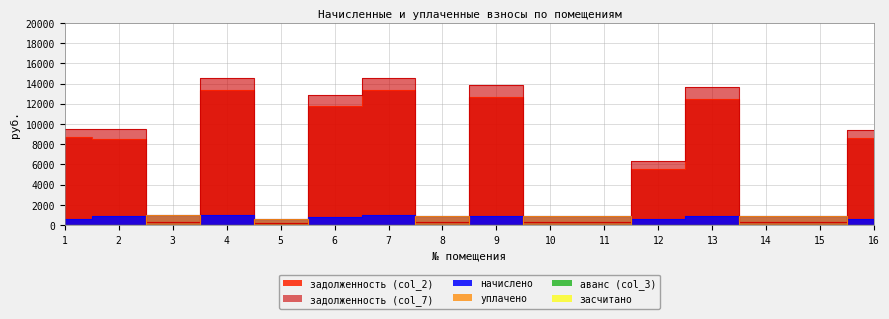

Where do задолженность (col_7) and начислено first cross each other?

2 and 3